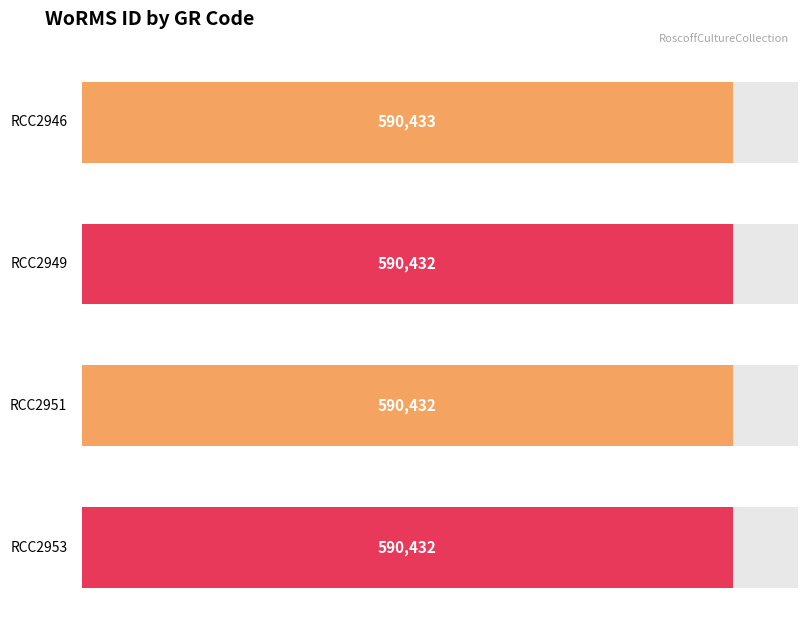

How many categories are shown in the chart?

4